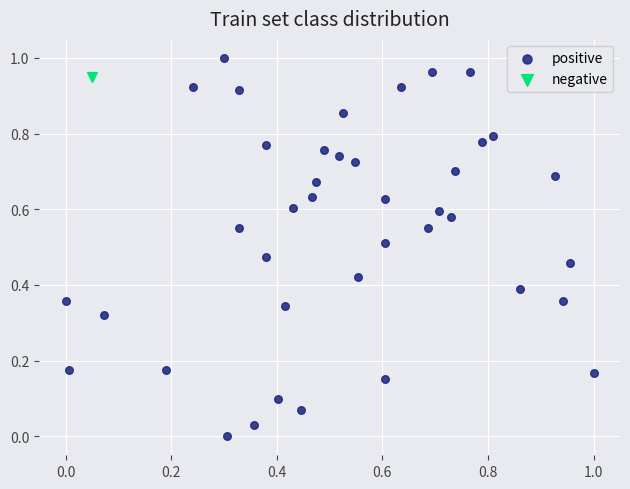

What are all the series names shown in the legend?

positive, negative